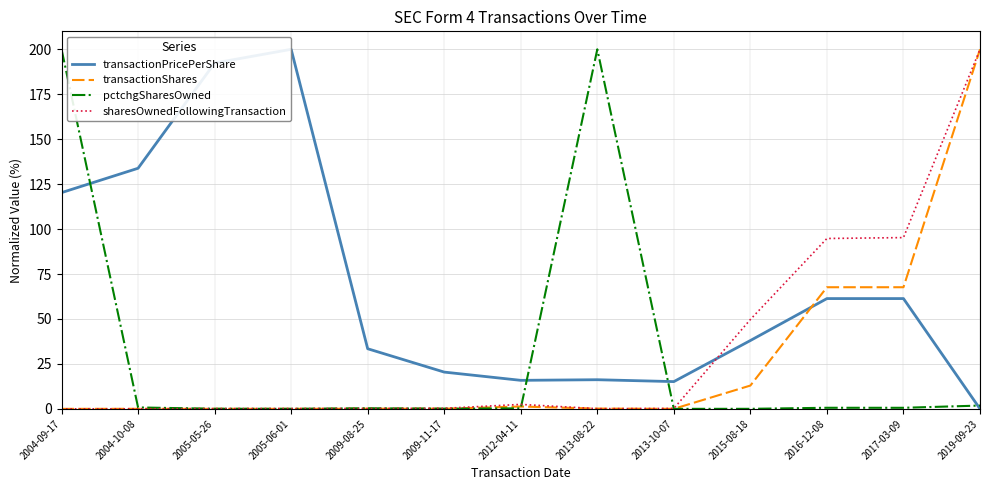

What position from the right is 2016-12-08?

3